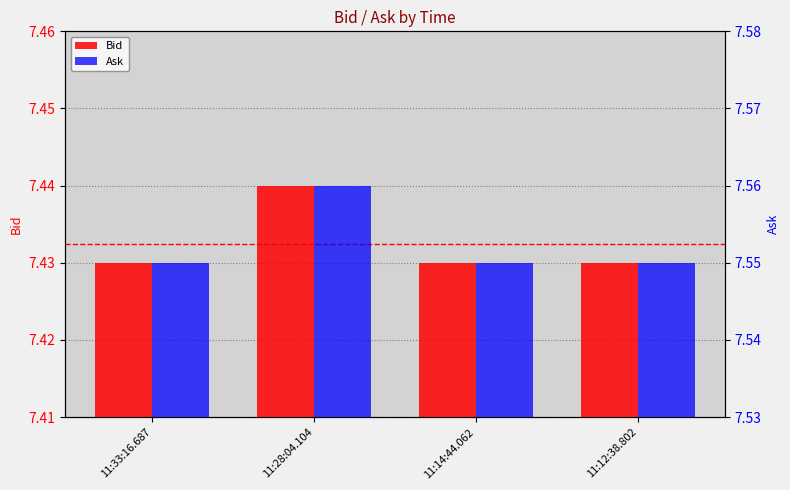

At which label is Bid closest to 7?

11:33:16.687